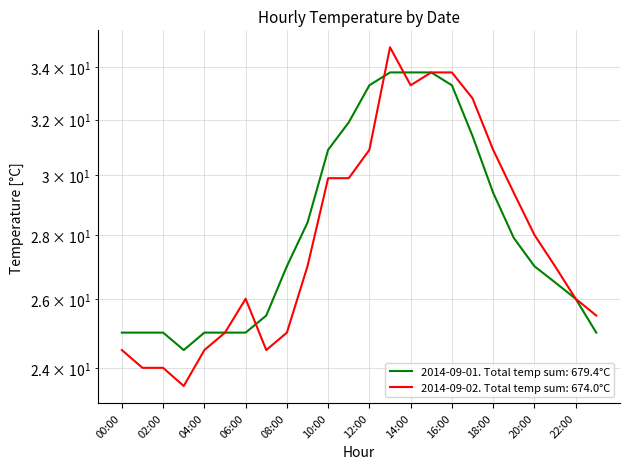

Does the chart display data point markers on the line(s)?

No